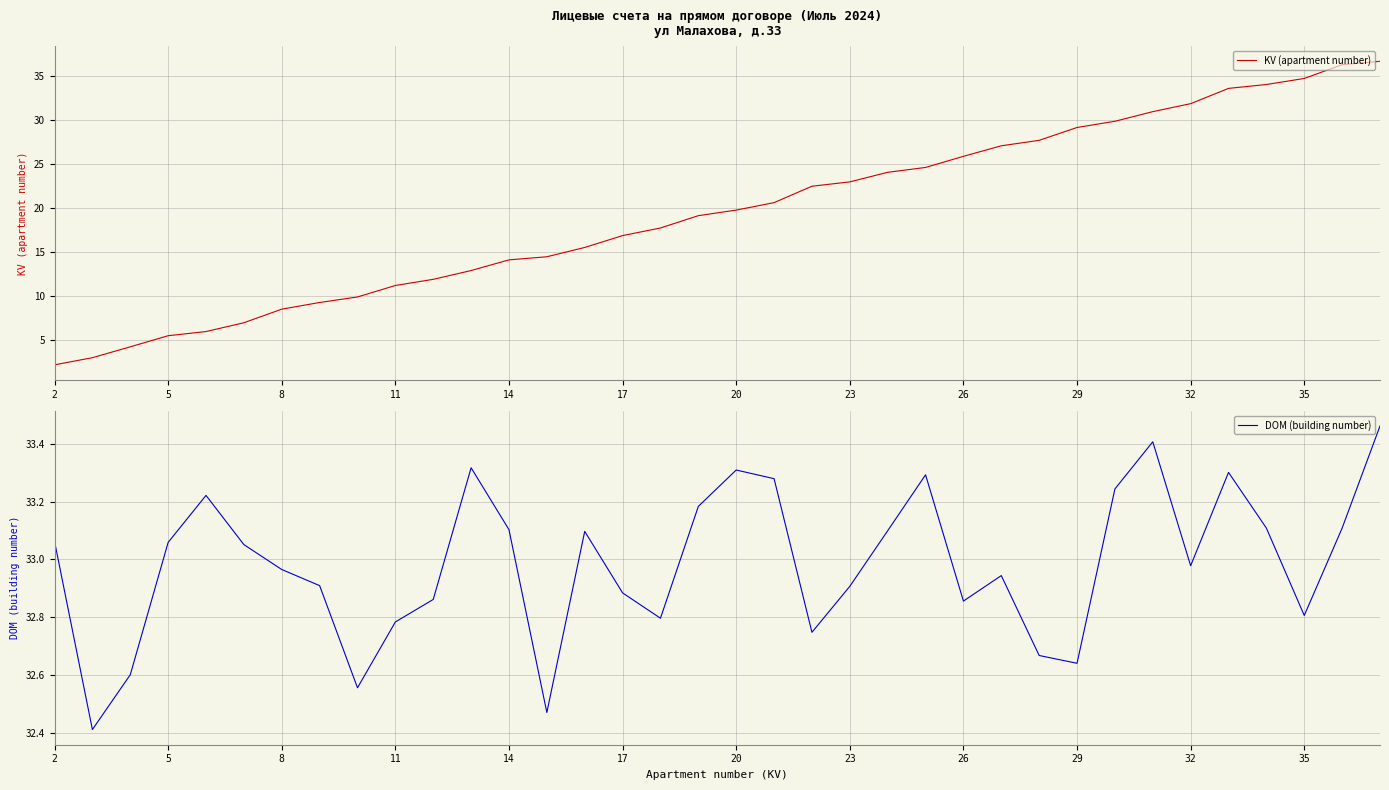

What is the highest value of the KV (apartment number) series?

36.6